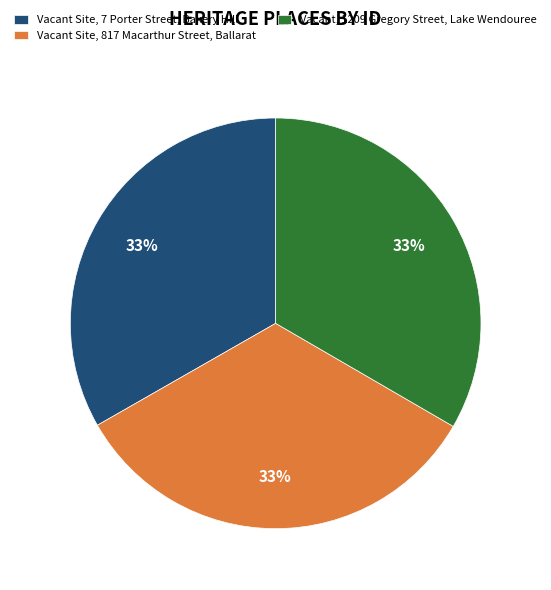

How many slices are in this pie chart?

3